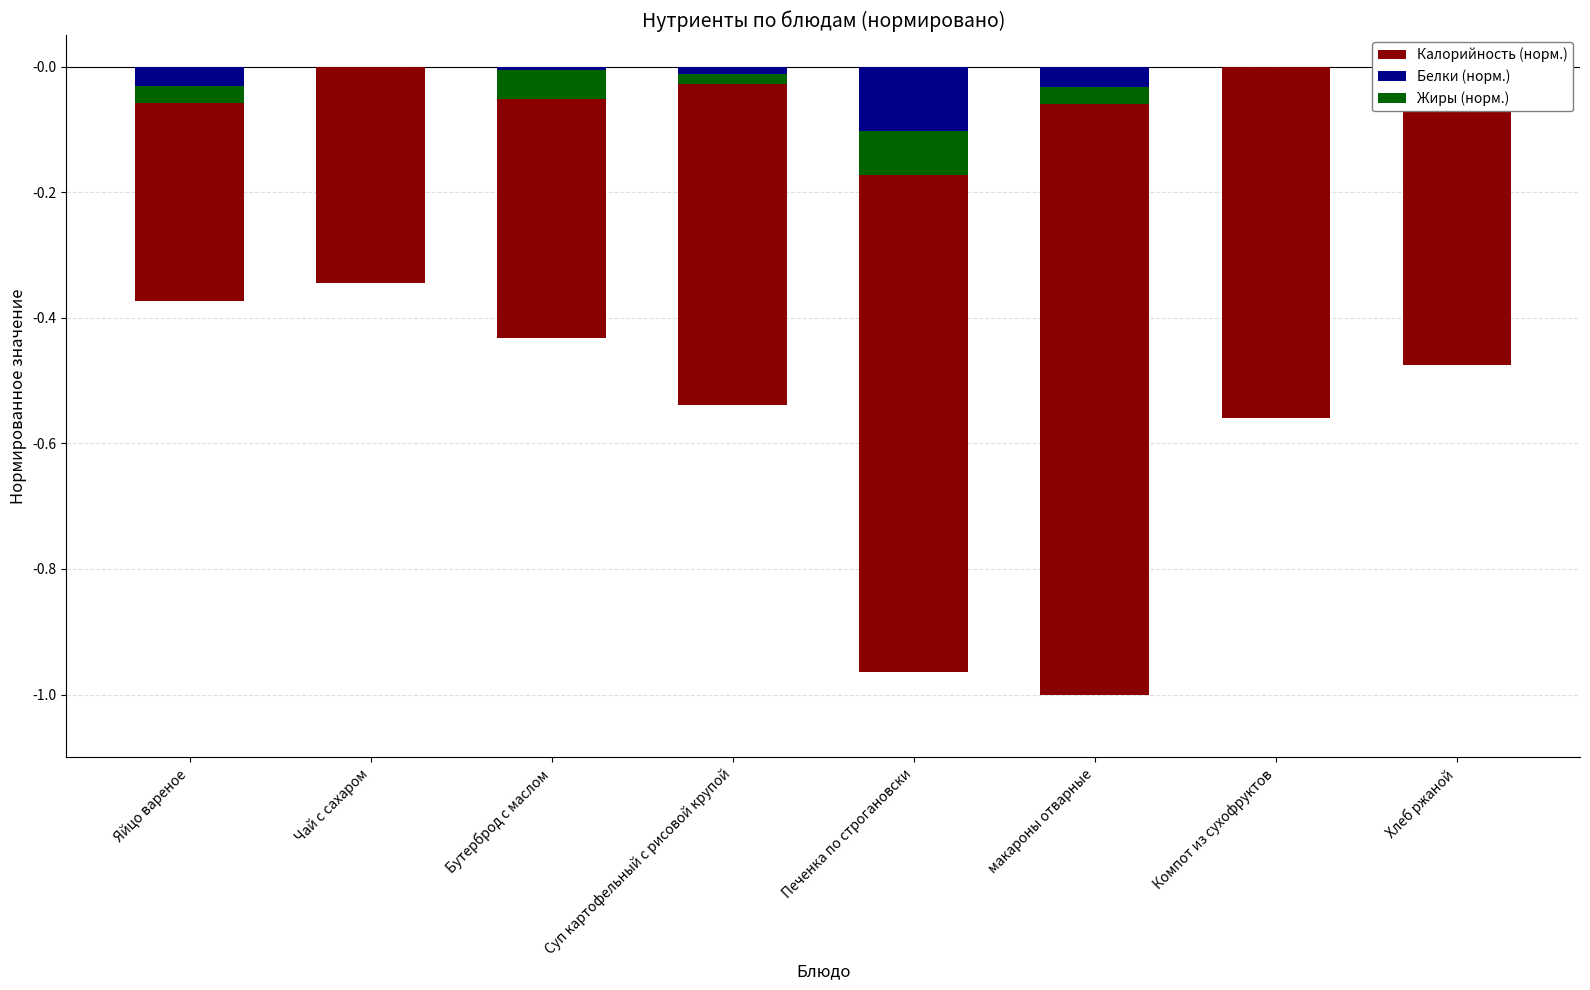

Is it true that Белки (норм.) equals -0.0 at Бутерброд с маслом?

True